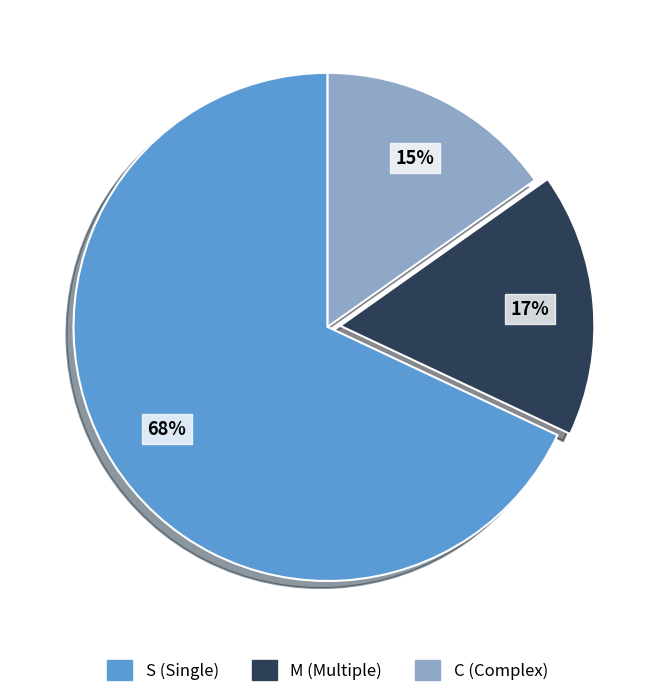

What percentage is the S slice, to the nearest percent?

68%